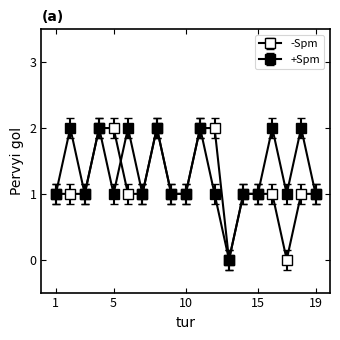

How many data points does each series have?

19